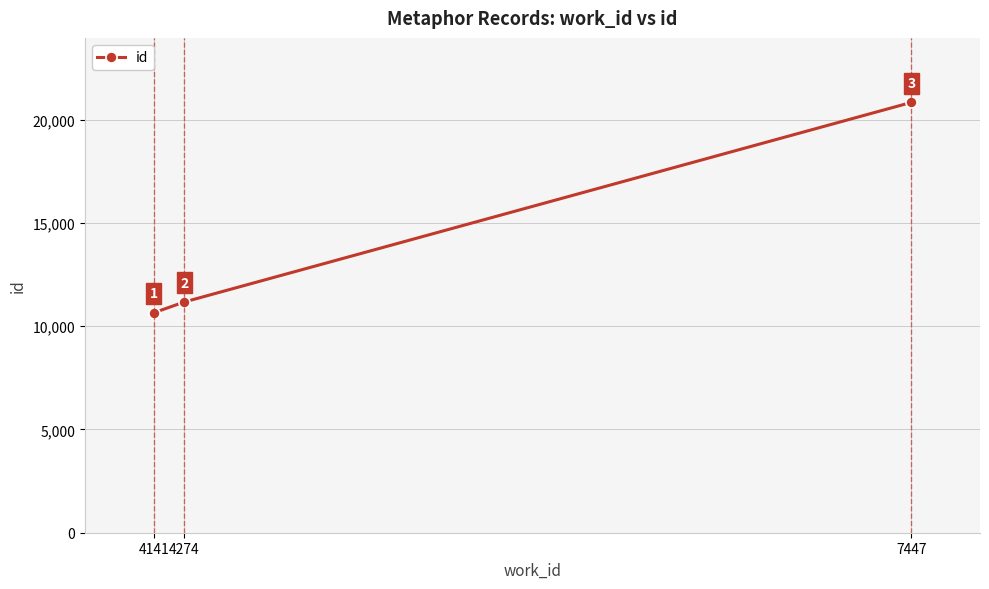

What is the difference between the second highest and minimum values?

523